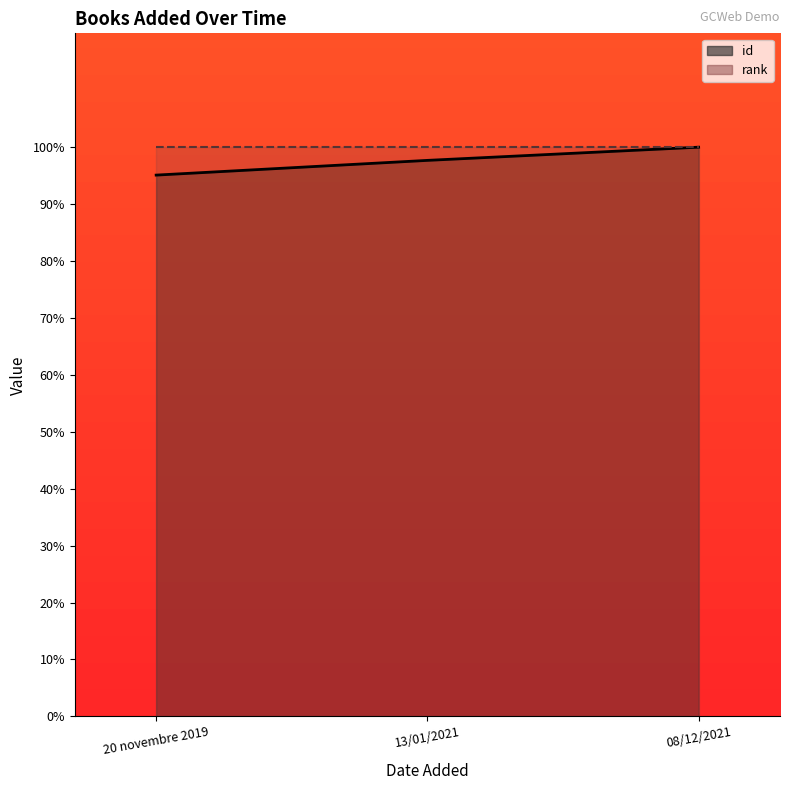

What is the ratio of the value at 20 novembre 2019 to the value at 13/01/2021?

1.0